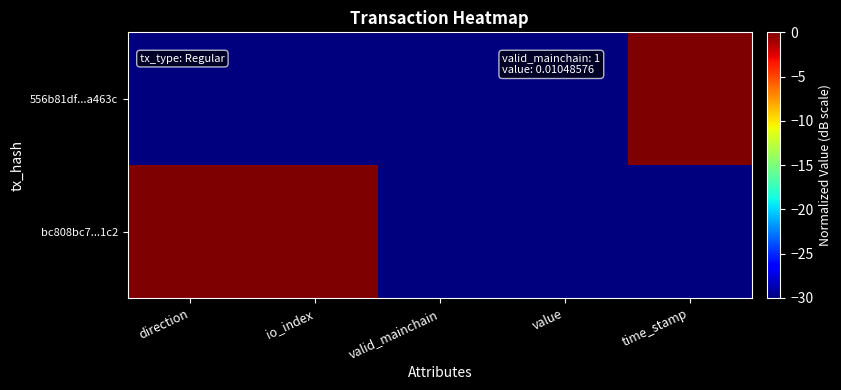

Reading right to left, list all the values displayed in this chart.

556b81df...a463c: time_stamp=0	value=-30	valid_mainchain=-30	io_index=-30	direction=-30
bc808bc7...1c2: time_stamp=-30	value=-30	valid_mainchain=-30	io_index=0	direction=0